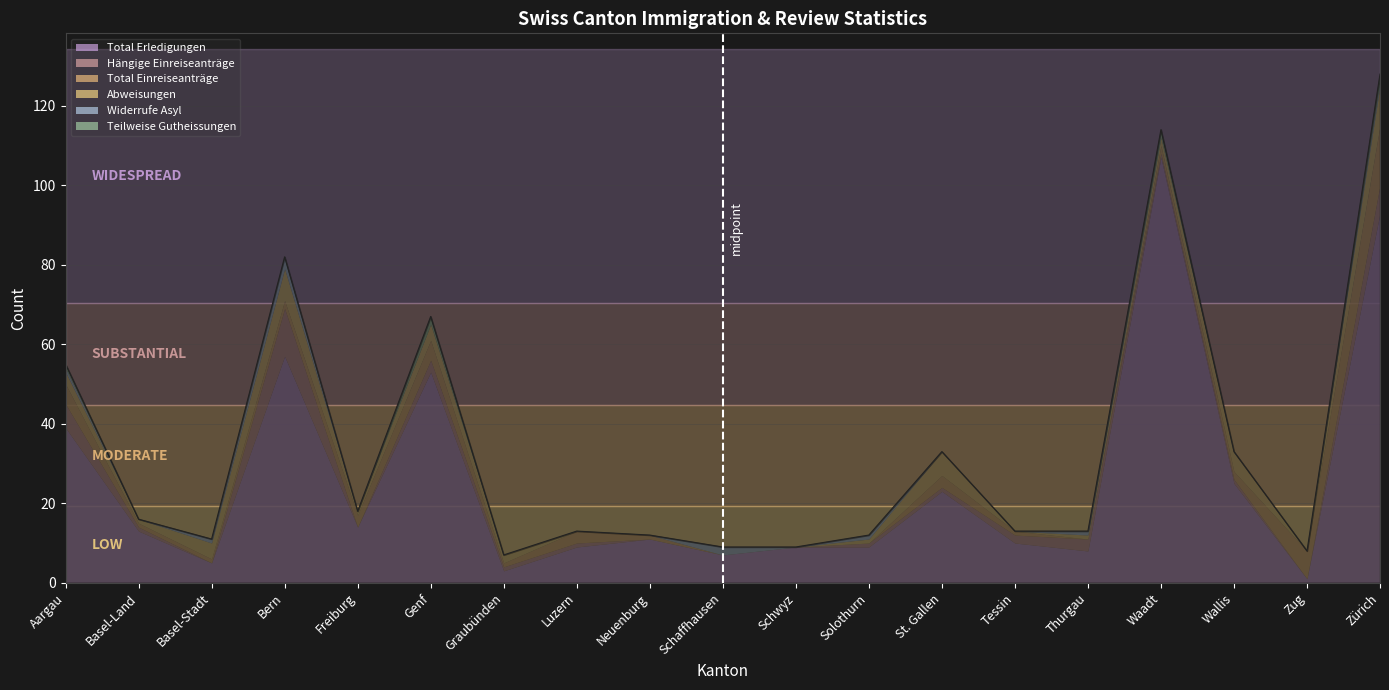

What are all the series names shown in the legend?

Total Erledigungen, Hängige Einreiseanträge, Total Einreiseanträge, Abweisungen, Widerrufe Asyl, Teilweise Gutheissungen